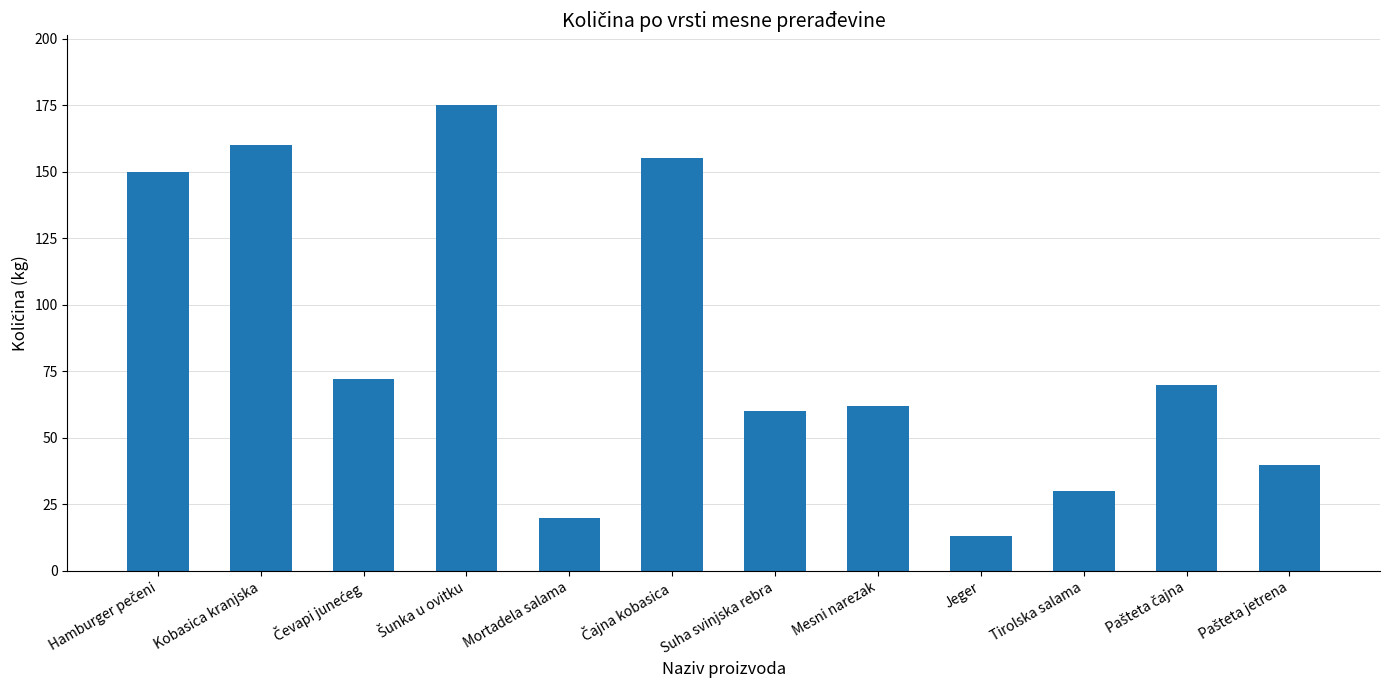

Is it true that the value at Mortadela salama is 20?

True